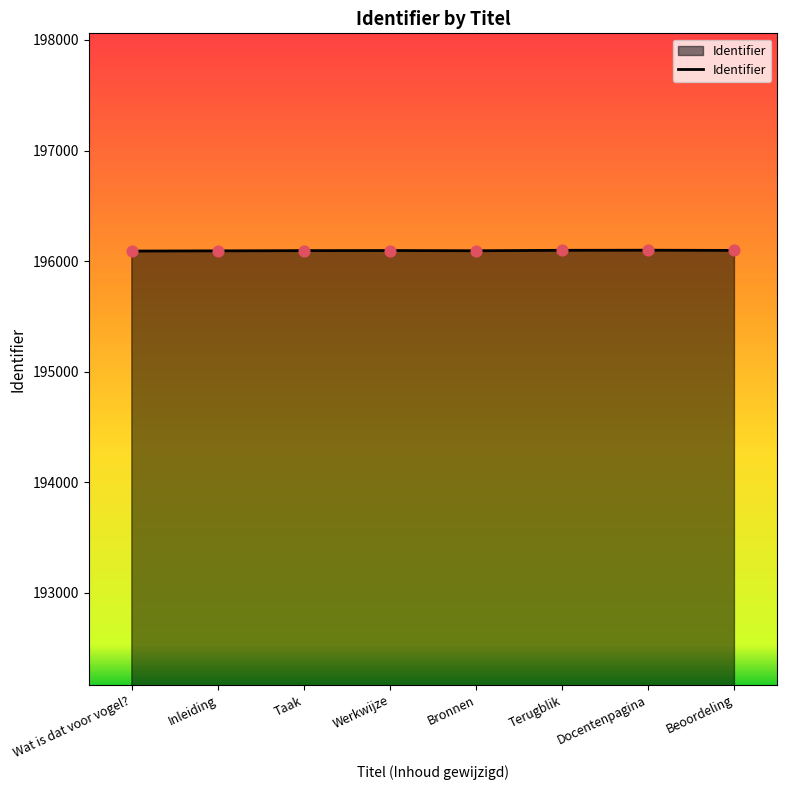

What is the change in value from Terugblik to Docentenpagina?

+1